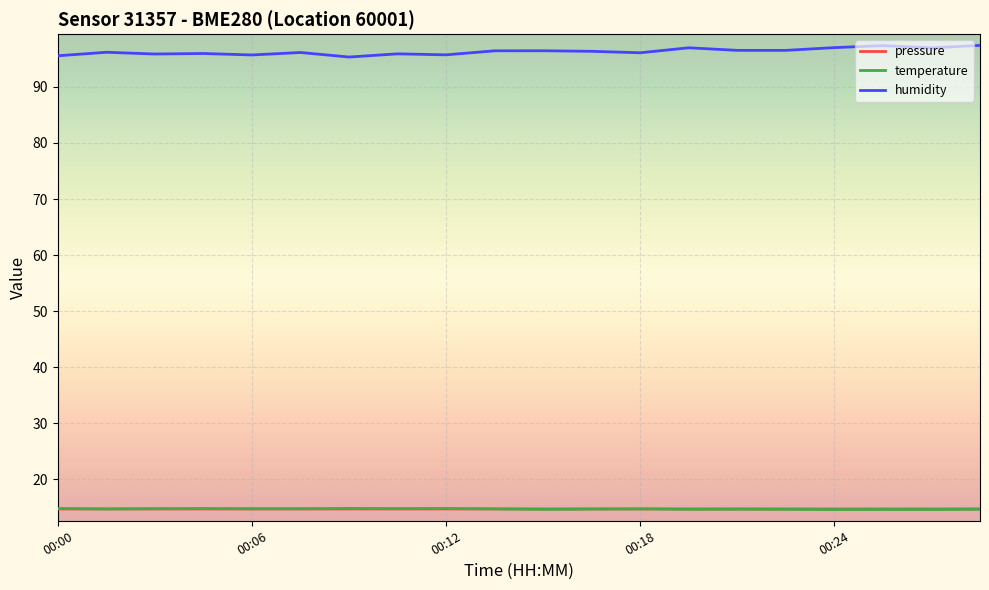

True or false: humidity and temperature intersect in this chart.

False